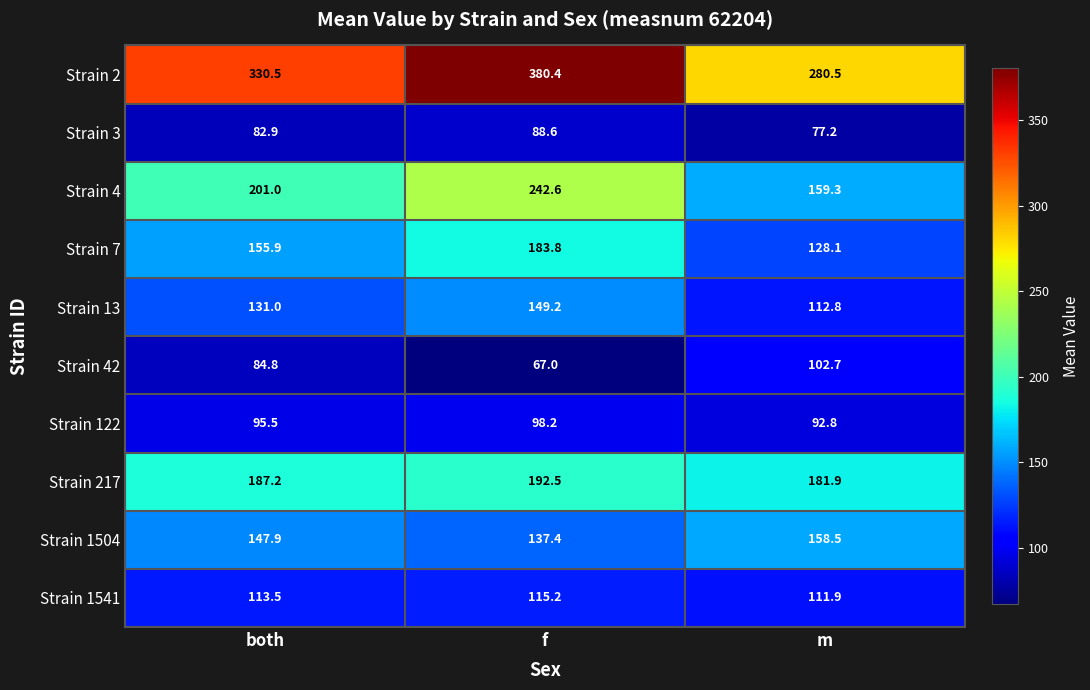

At which category does the chart reach its peak across all series?

f